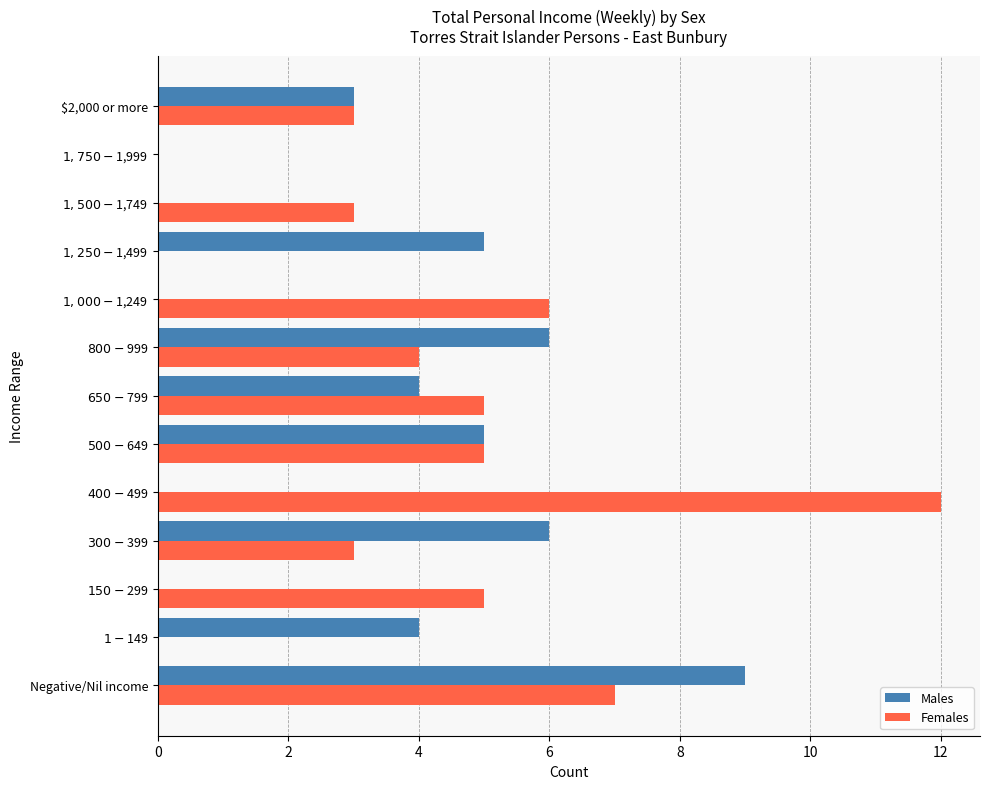

Which series has the largest total across all categories?

Females